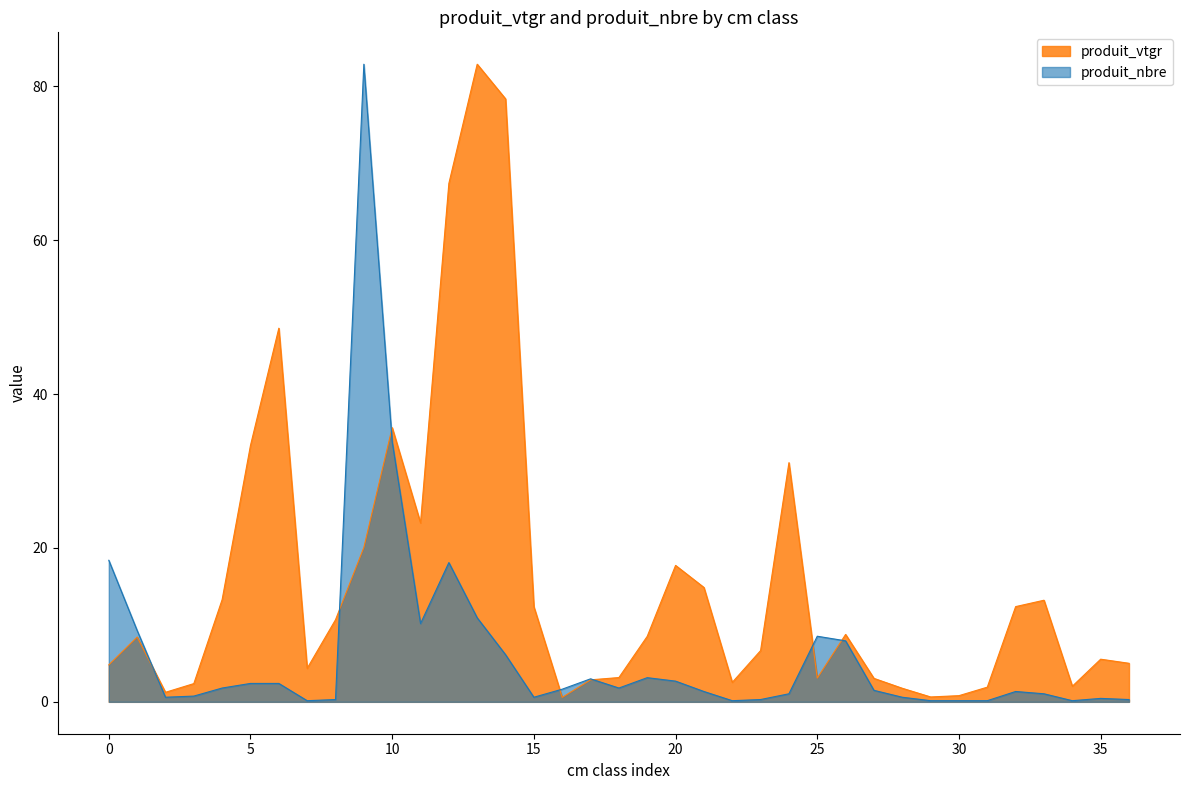

Which series has the largest total across all categories?

produit_vtgr